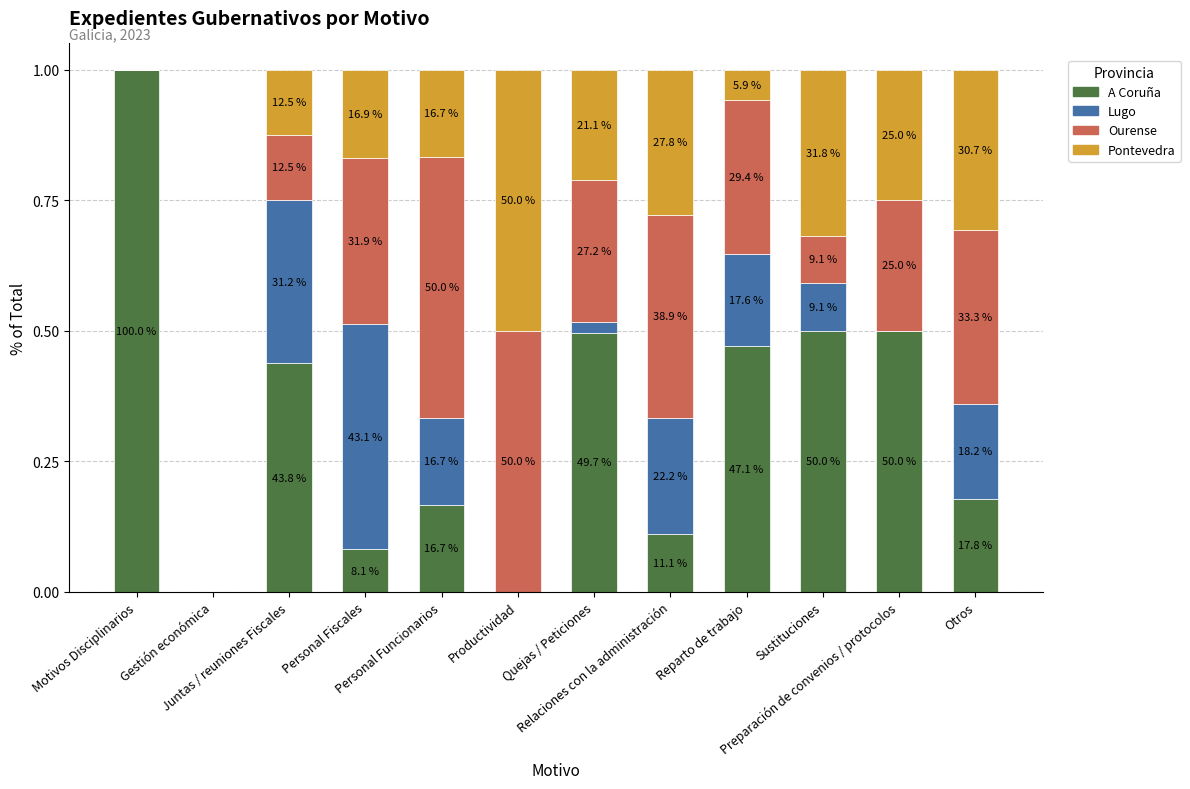

What is the difference between the maximum and minimum values in the Lugo series?

0.4